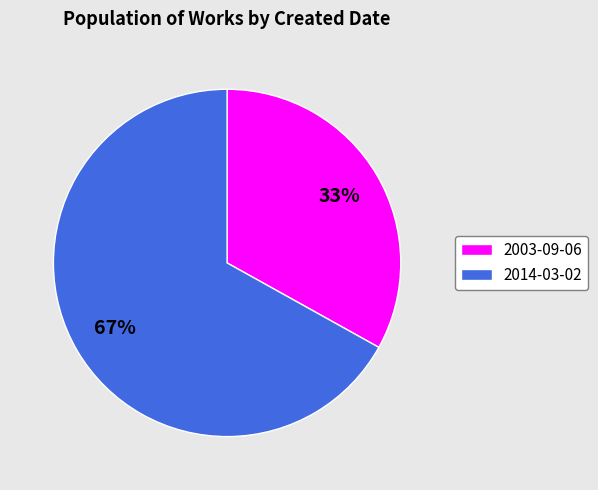

What is the ratio of the value at 2014-03-02 to the value at 2003-09-06?

2.0